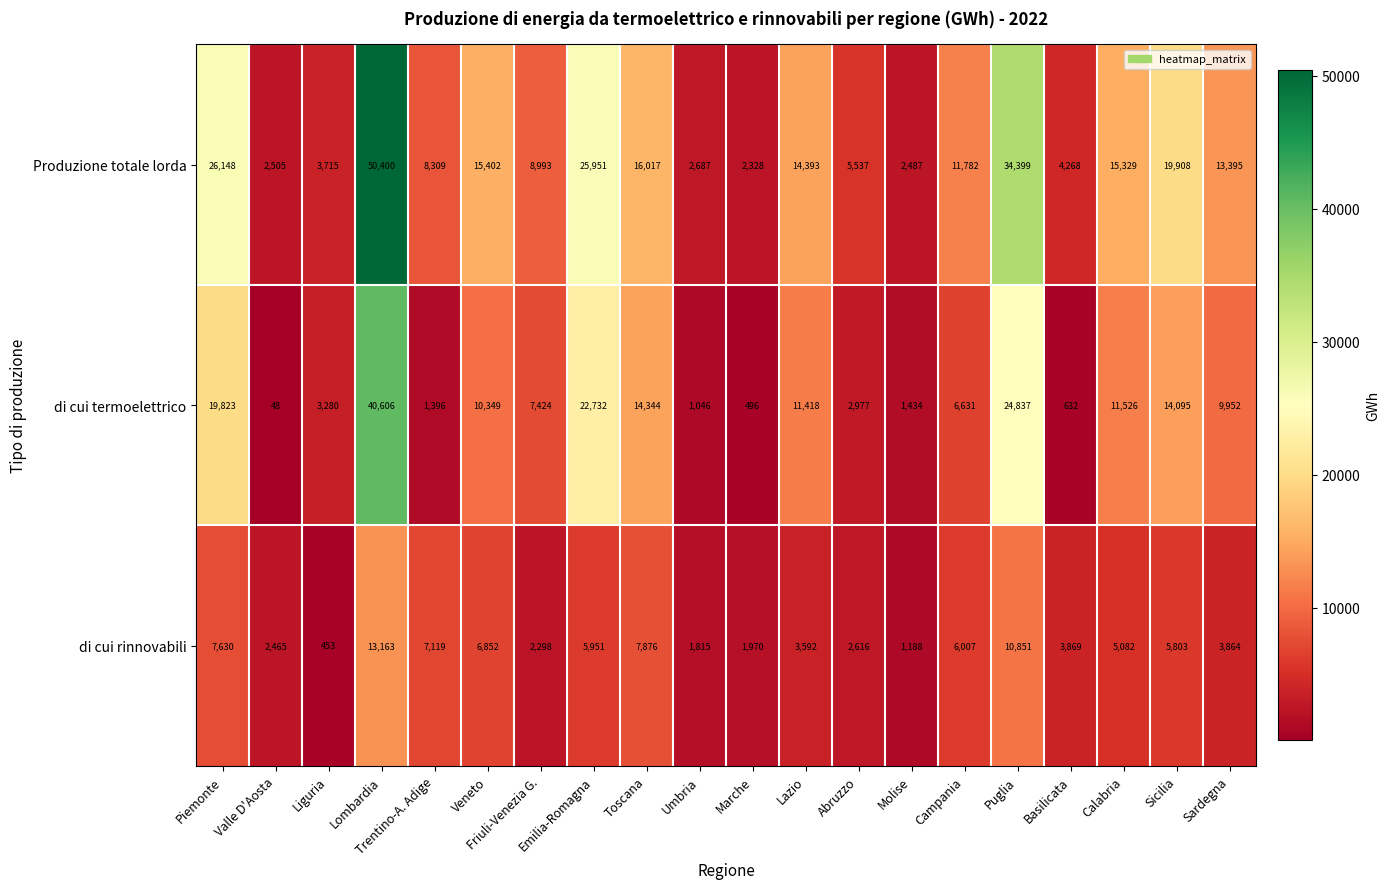

What is the sum of all Produzione totale lorda values?

283953